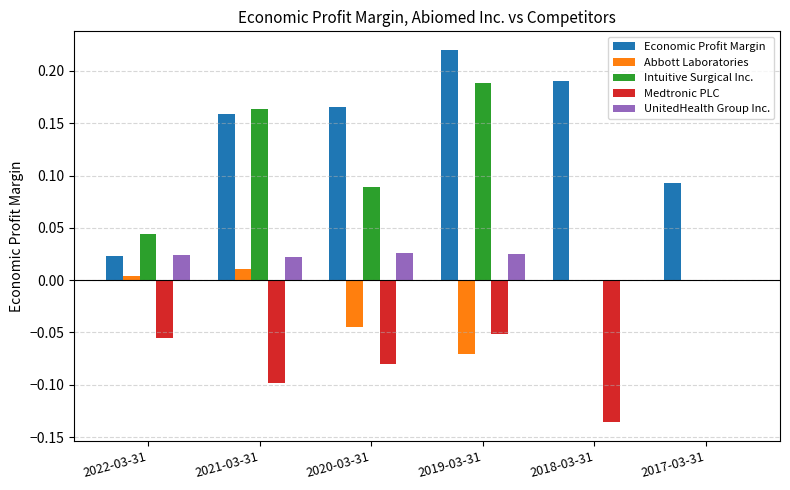

Which series changed the most between 2018-03-31 and 2017-03-31?

Medtronic PLC